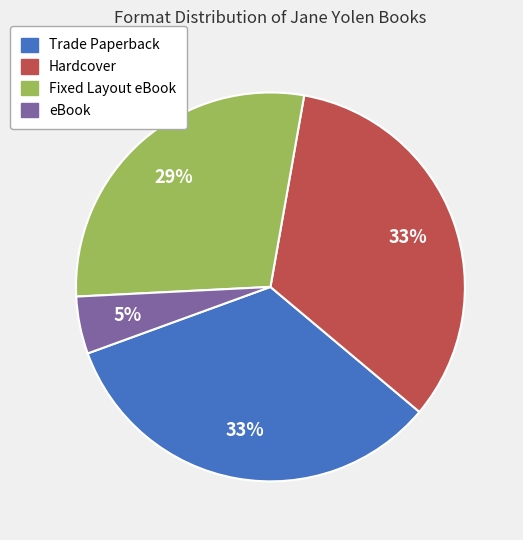

Which has a higher value, eBook or Hardcover?

Hardcover